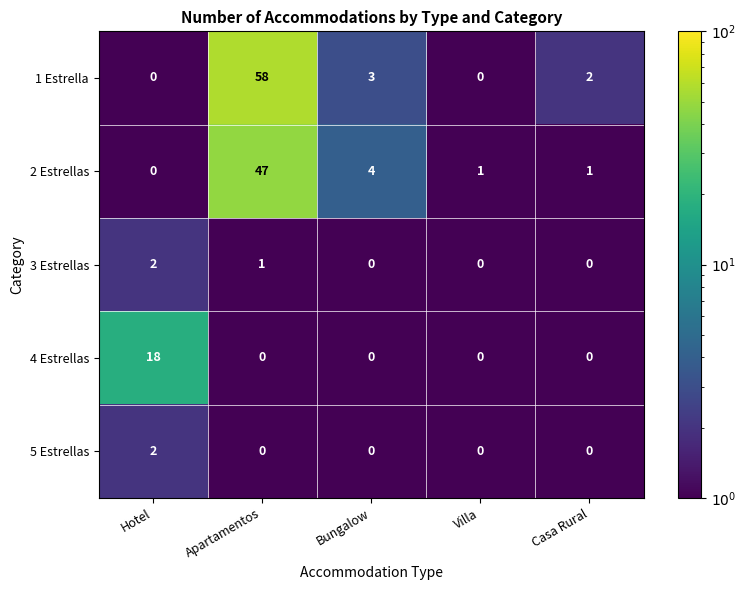

Which series has the widest spread of values?

1 Estrella